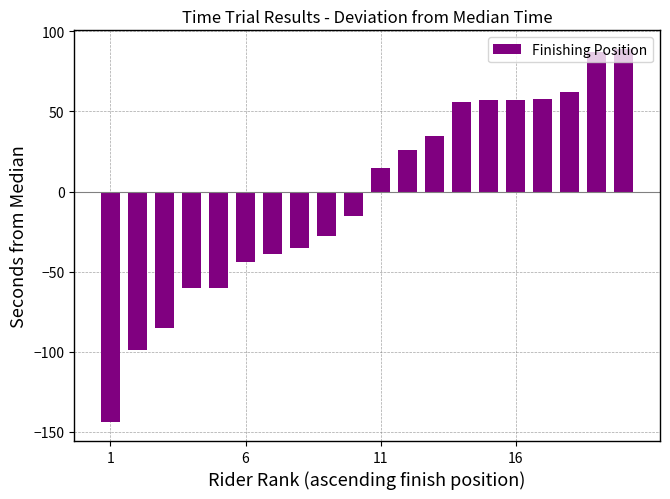

What is the value of the 20th bar from the left?

89